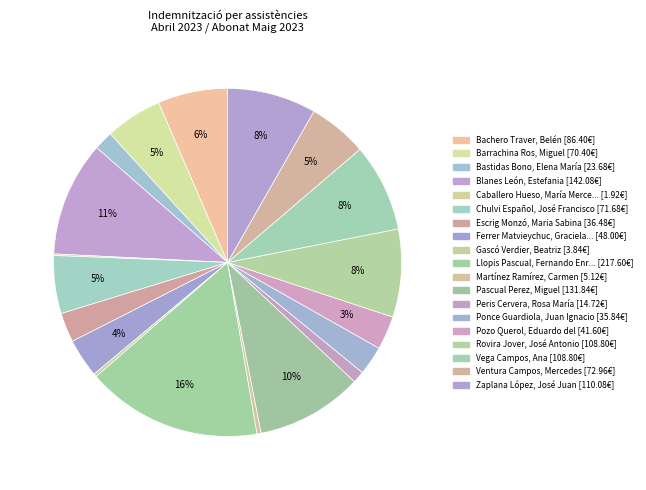

Is there any slice that represents more than half of the pie?

No